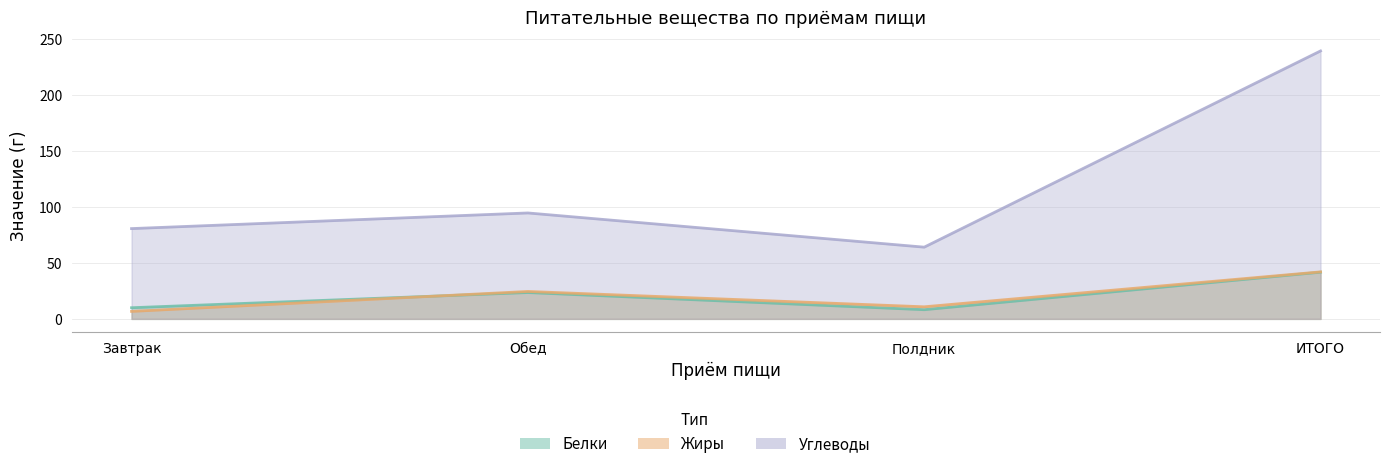

Is it true that Белки equals 11.5 at Полдник?

False